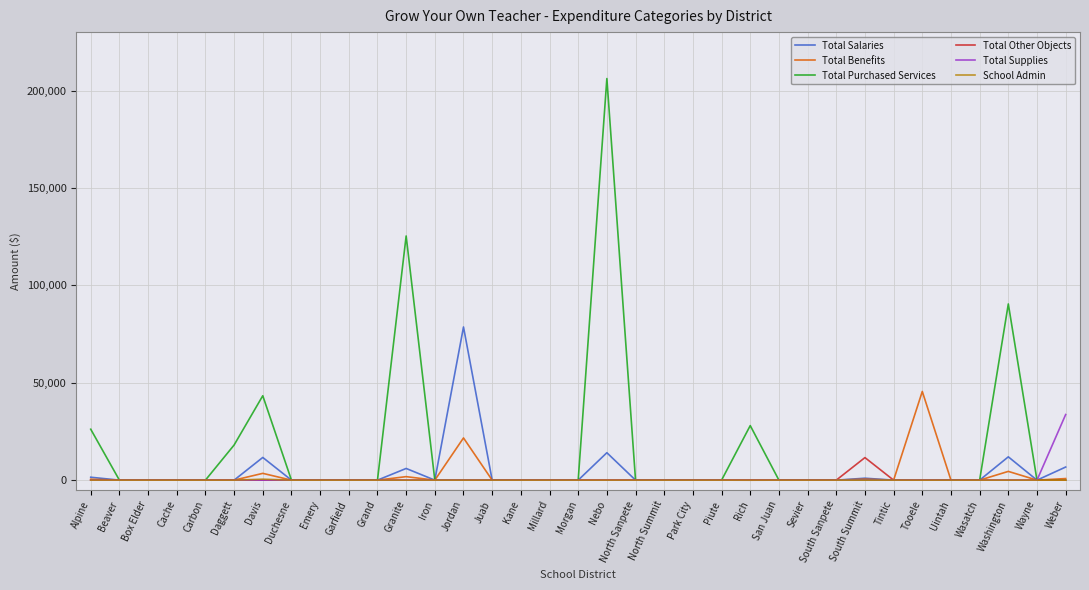

Rank the series by their maximum value, from lowest to highest.

School Admin, Total Other Objects, Total Supplies, Total Benefits, Total Salaries, Total Purchased Services